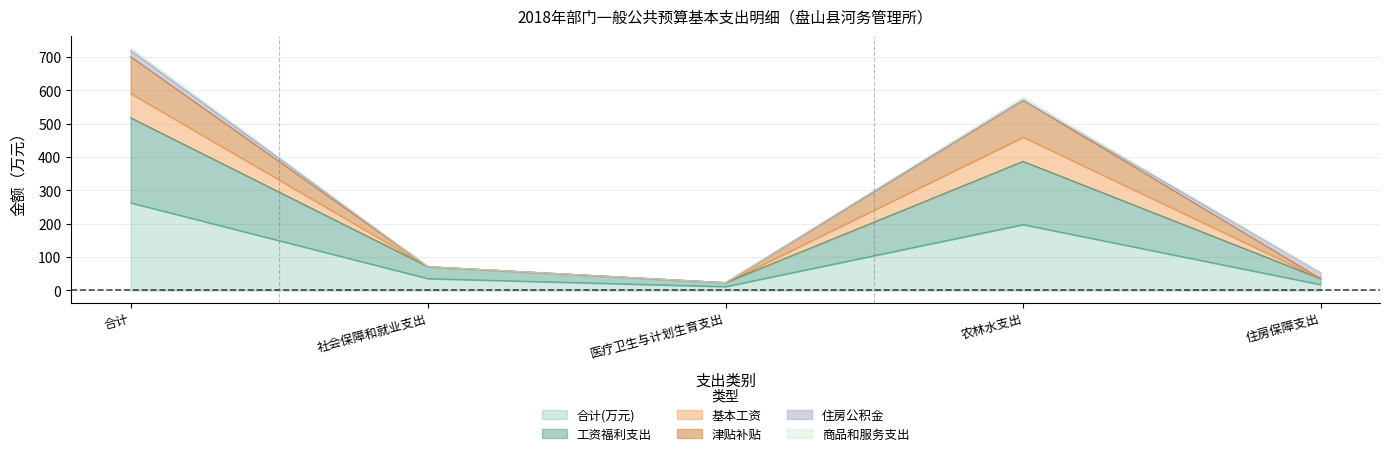

Which category has the highest value in the 合计(万元) series?

合计